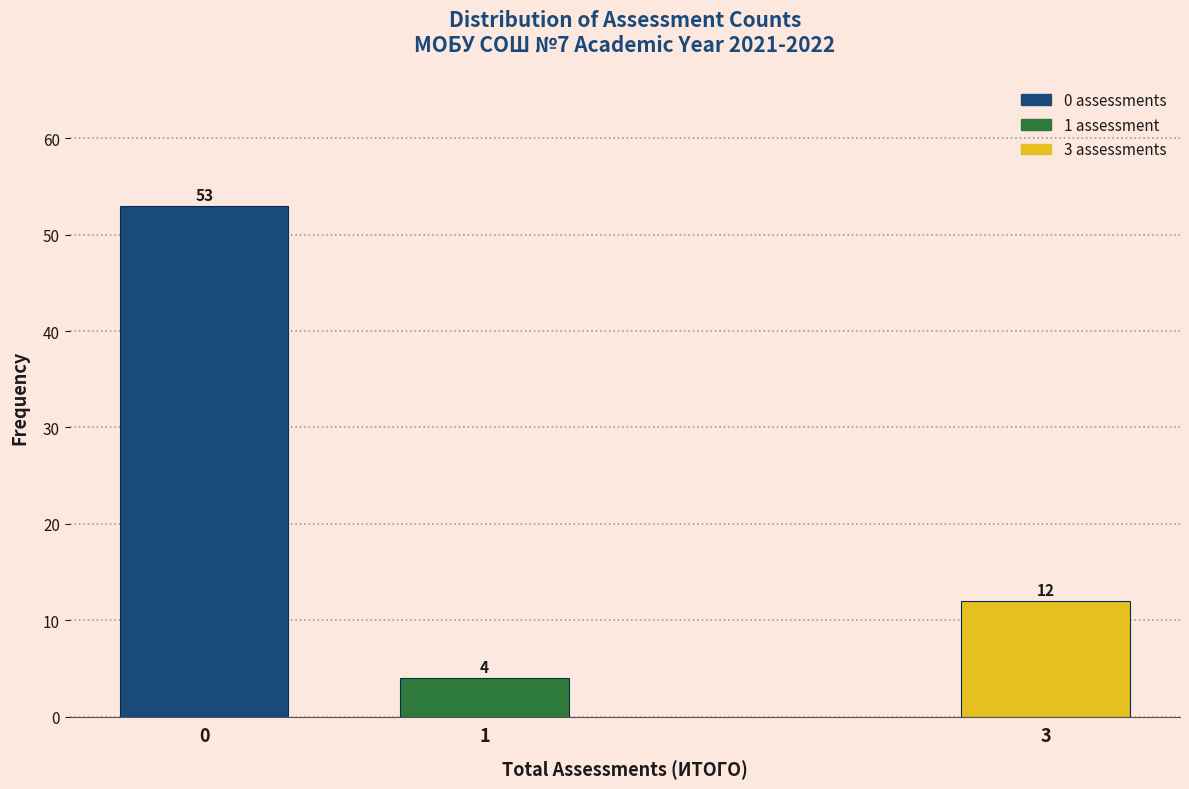

Reading right to left, extract all data points from this chart.

3=12	1=4	0=53